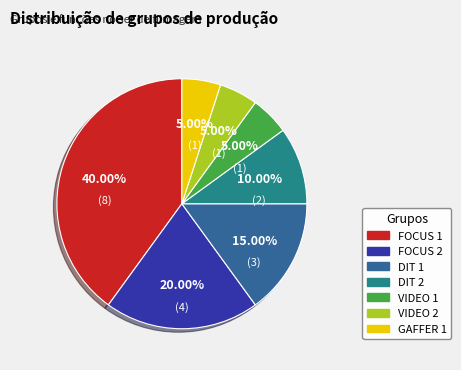

How many segments does this pie chart have?

7